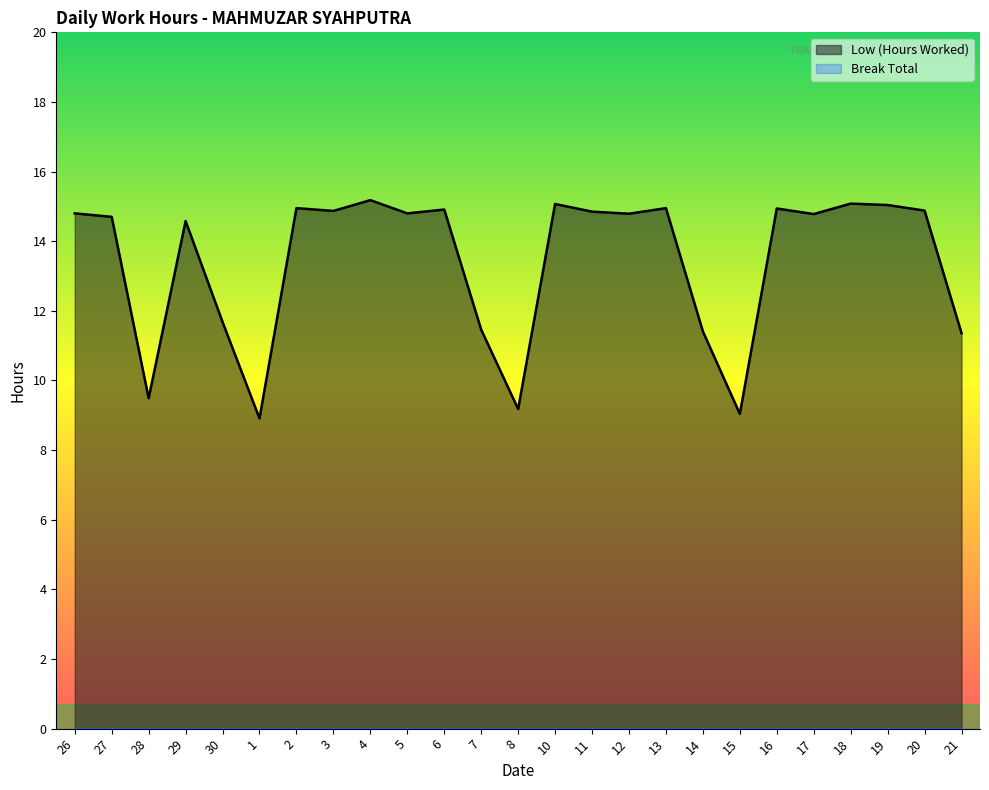

Reading right to left, extract all data points from this chart.

11.4	14.9	15.0	15.1	14.8	14.9	9.0	11.4	14.9	14.8	14.8	15.1	9.2	11.5	14.9	14.8	15.2	14.9	14.9	8.9	11.7	14.6	9.5	14.7	14.8